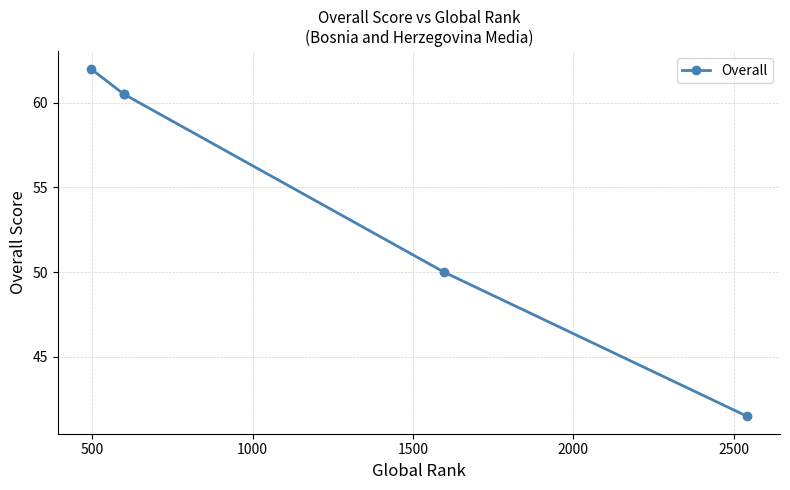

What is the maximum value shown in the chart?

62.0